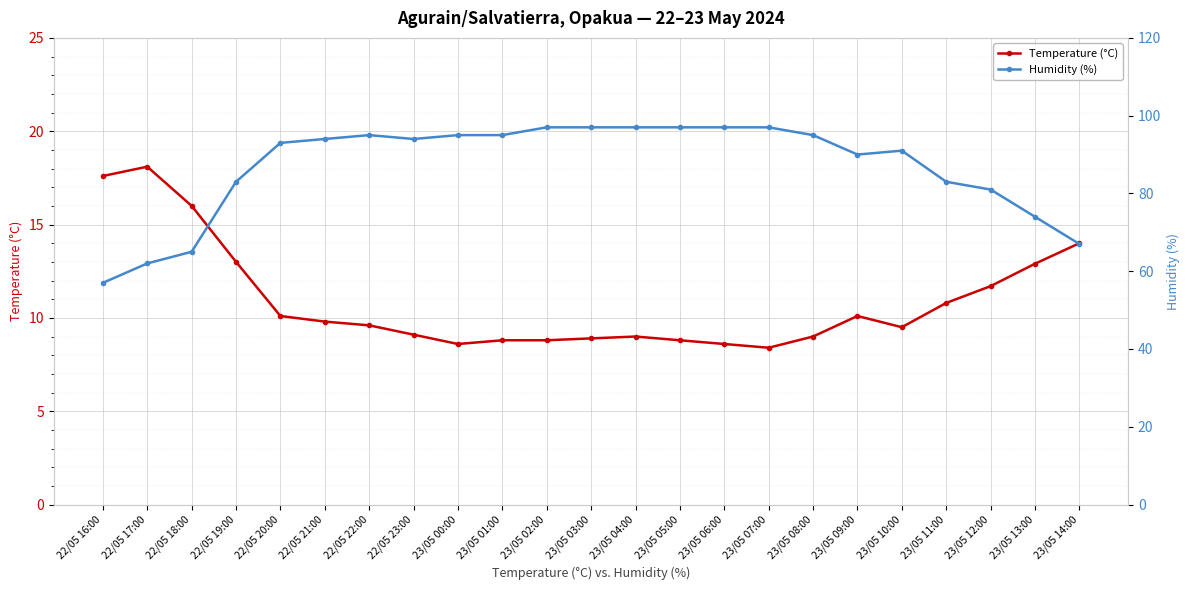

At 23/05 10:00, list the series in order from smallest to largest.

Temperature (°C), Humidity (%)